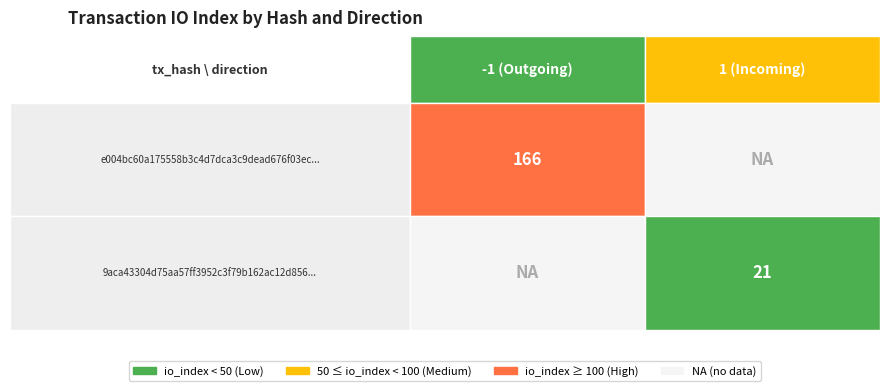

The e004bc60a175558b3c4d7dca3c9dead676f03ec series shows 0 at direction. True or false?

False